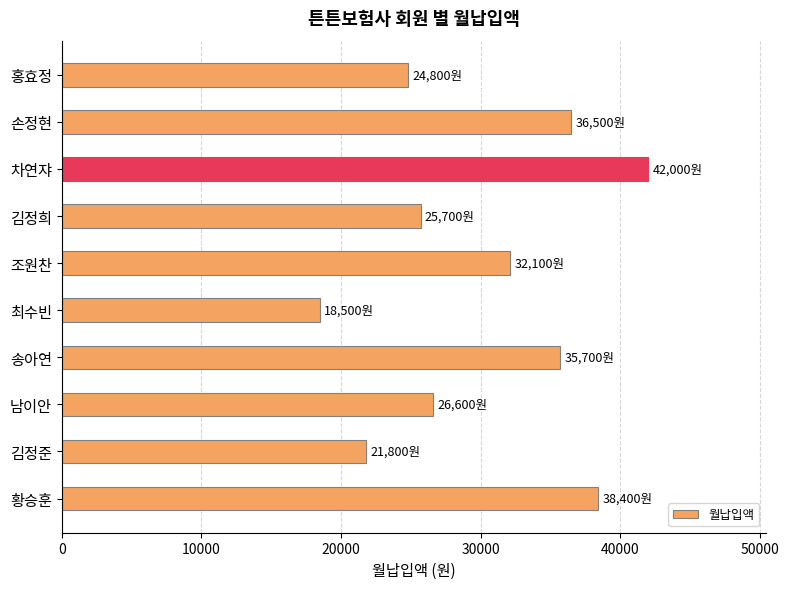

Reading top to bottom, transcribe all the data shown in this chart.

홍효정=24800	손정현=36500	차연쟈=42000	김정희=25700	조원찬=32100	최수빈=18500	송아연=35700	남이안=26600	김정준=21800	황승훈=38400